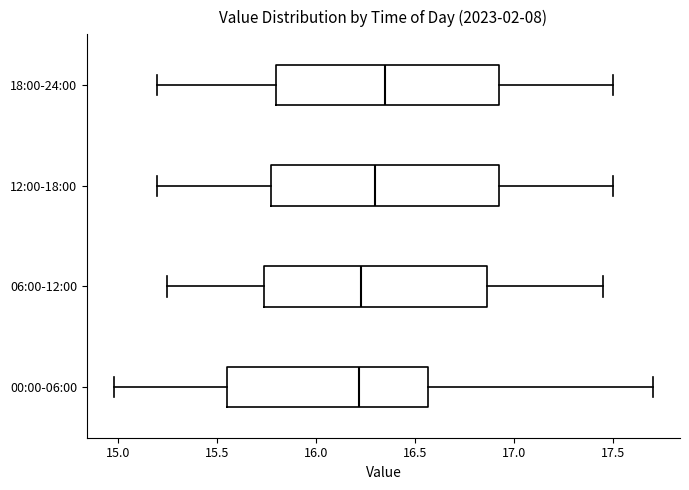

Where is the left edge of the box for 12:00-18:00 on the x-axis? The values are not printed on the chart, so give them approximately, as read against the axis.

15.80